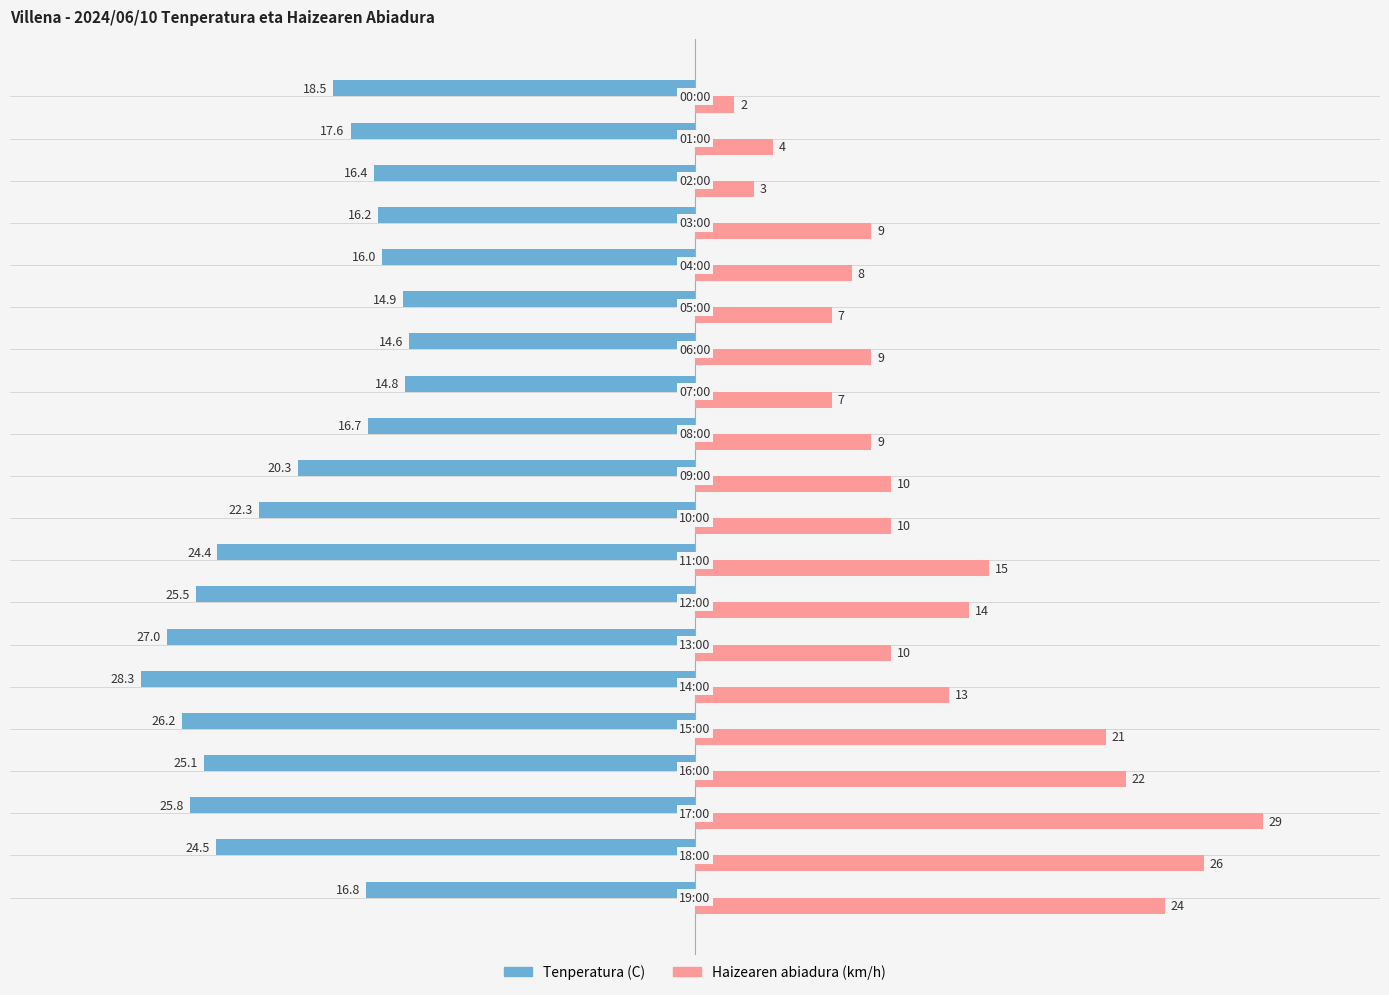

What is the difference between the second highest and second lowest values in the Haizearen abiadura (km/h) series?

23.0